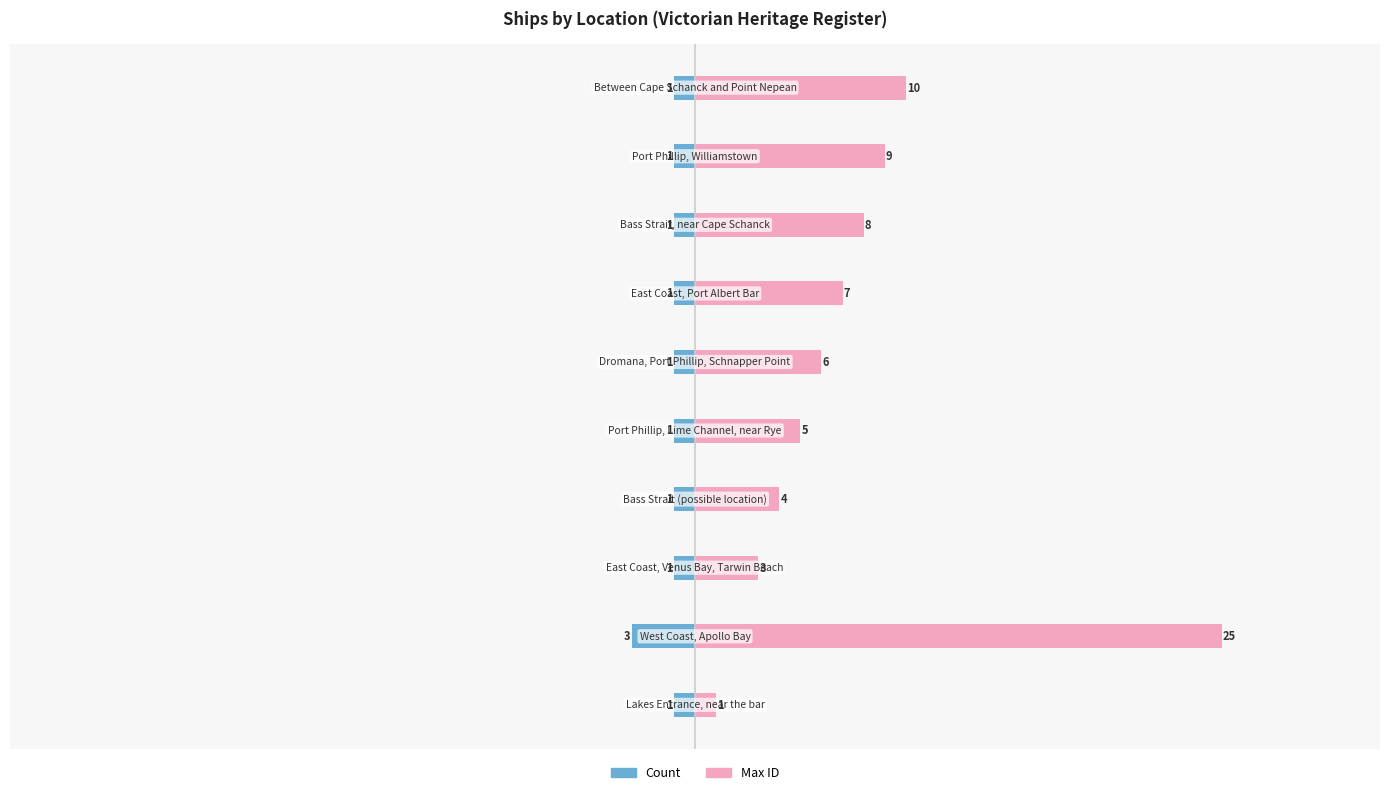

True or false: Count has a value of -2 at 10.

False